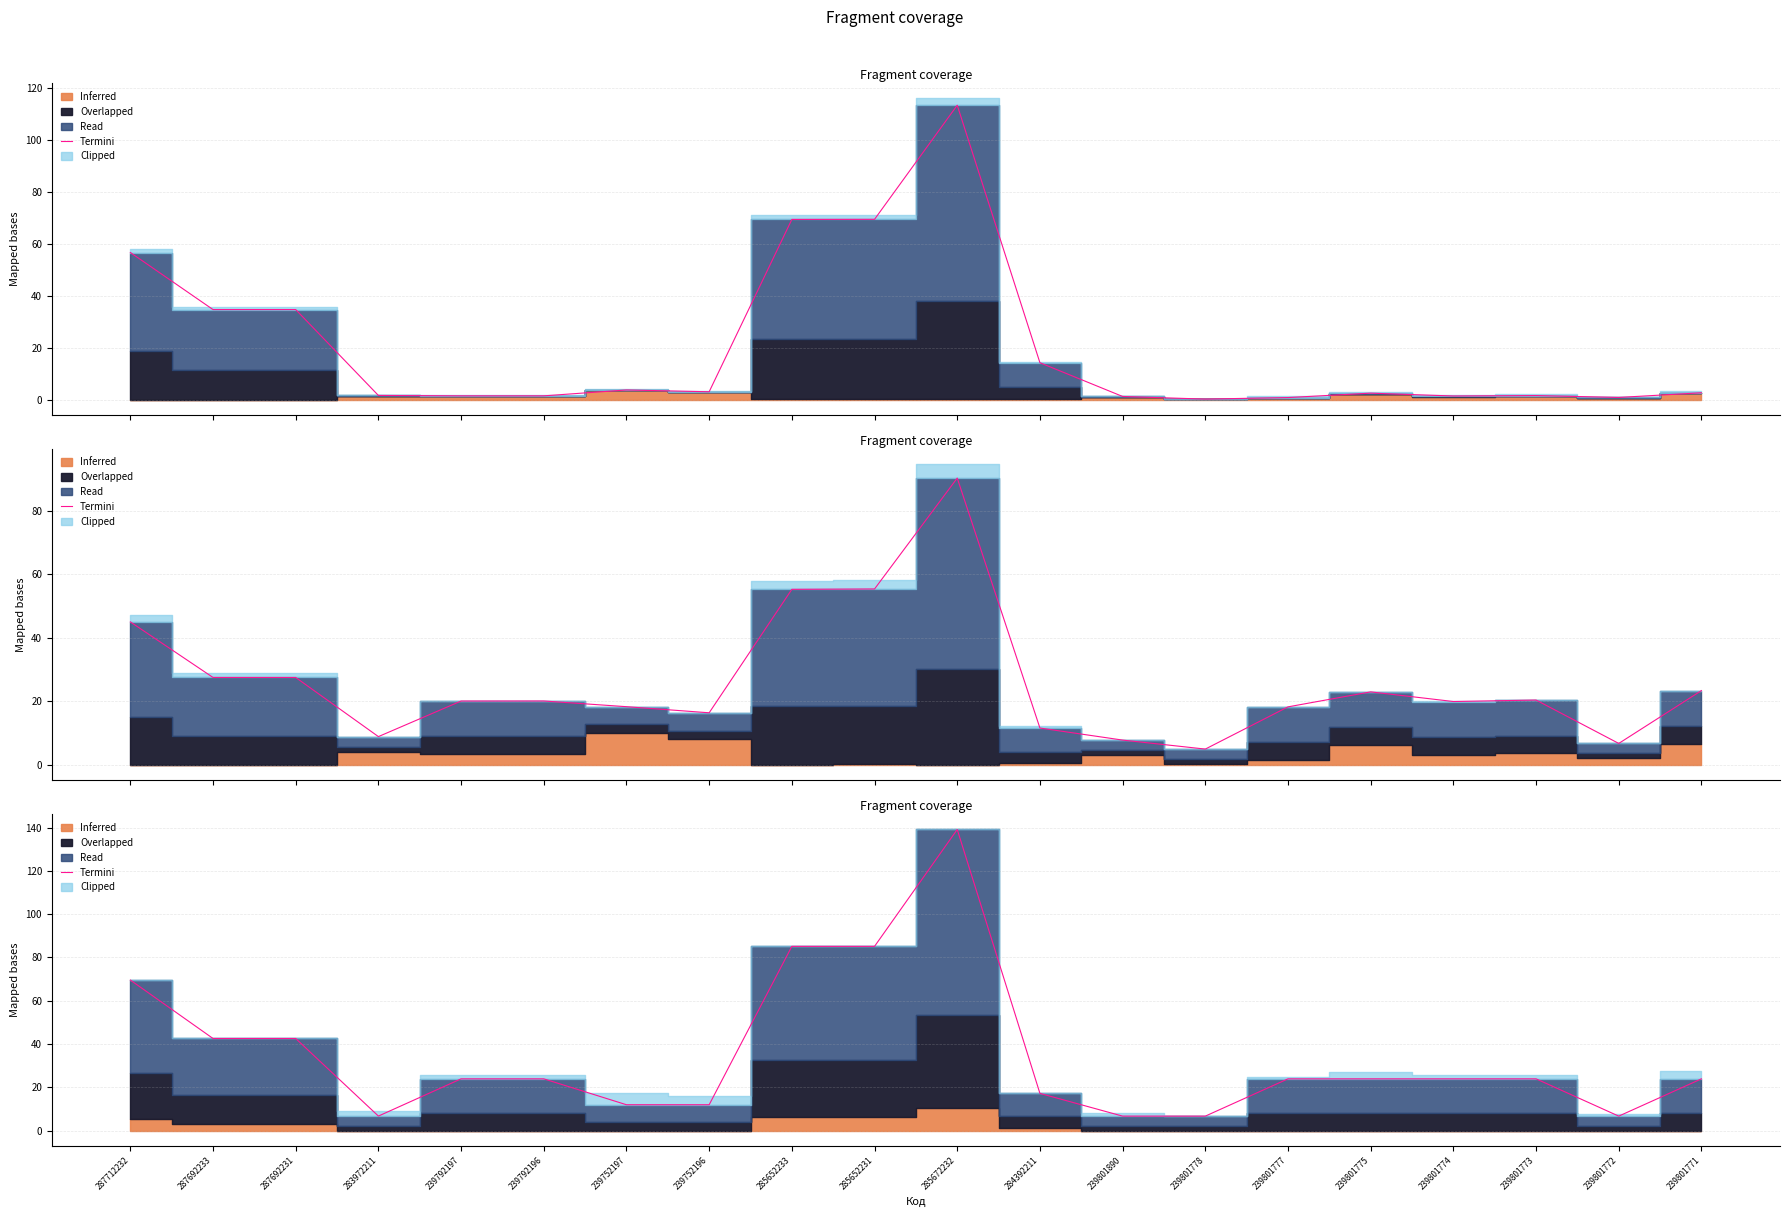

True or false: the data has more than 0 interior local peaks.

True